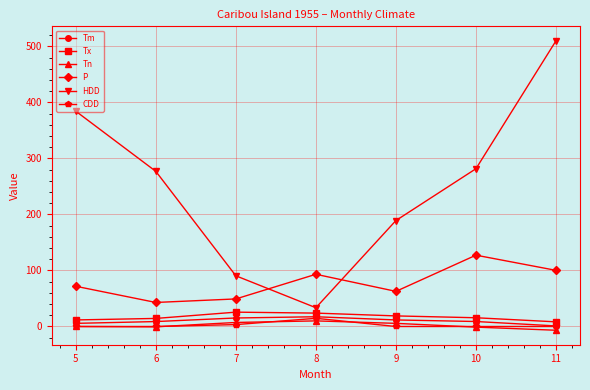

Is the value of CDD at 7 greater than the value of Tm at 8?

No